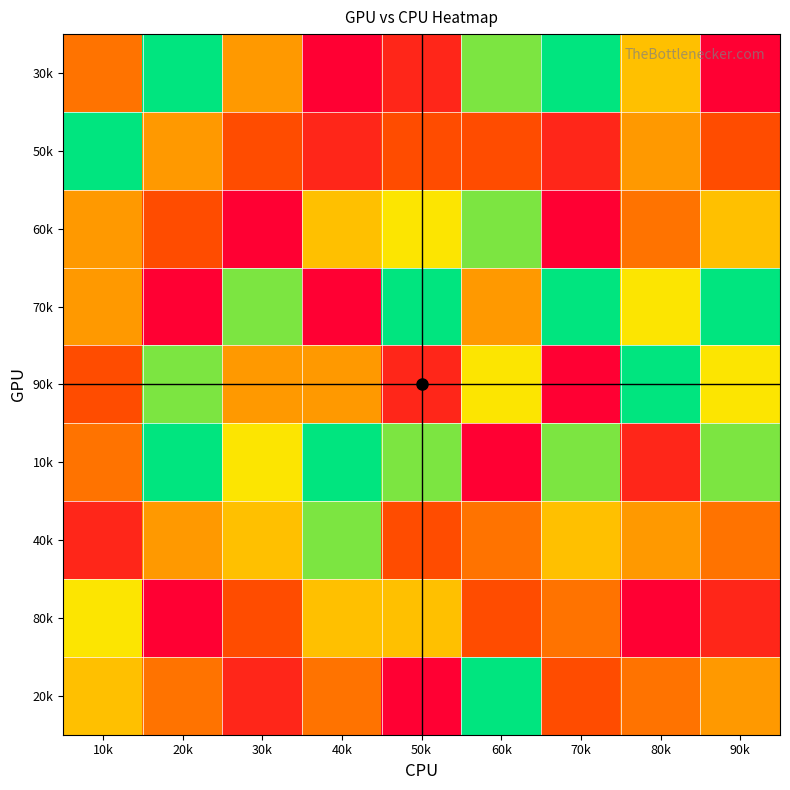

What is the greatest value displayed?

9